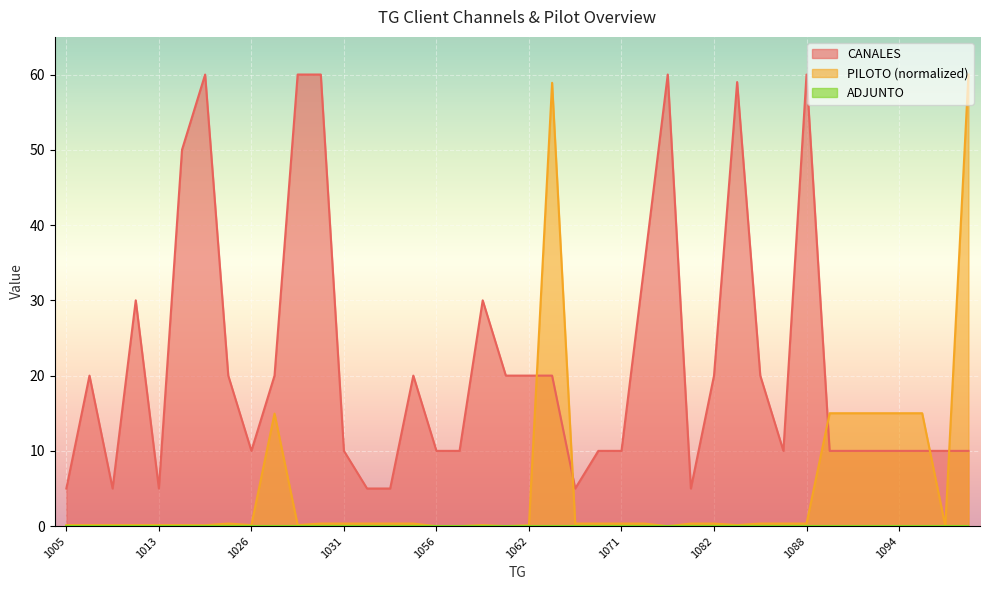

Is the value of CANALES at 1006 greater than the value of PILOTO at 1058?

Yes